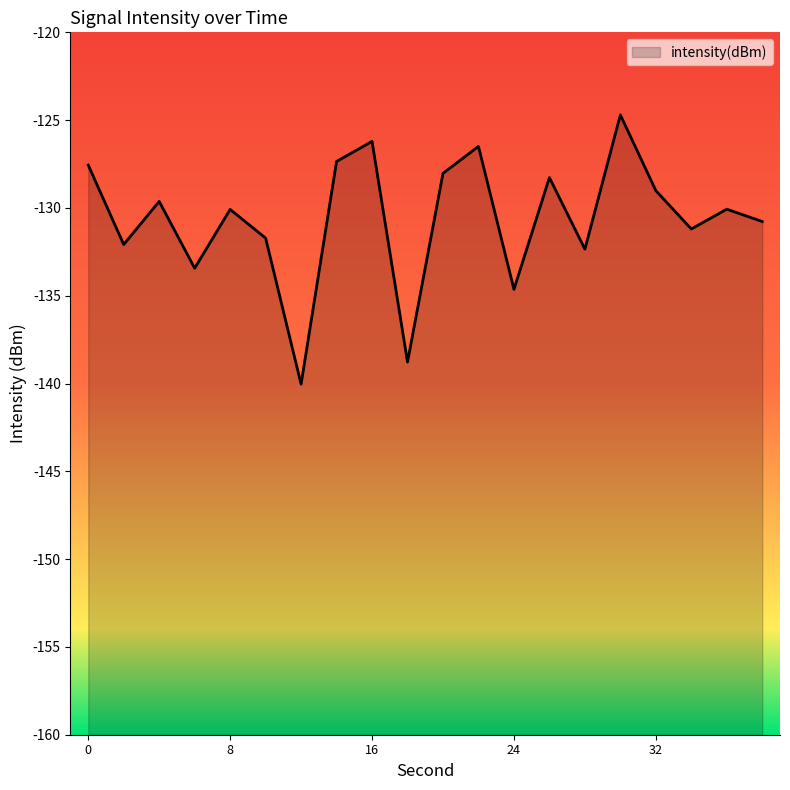

Reading left to right, list all the values displayed in this chart.

-127.6	-132.1	-129.6	-133.4	-130.1	-131.7	-140.0	-127.4	-126.2	-138.8	-128.0	-126.5	-134.6	-128.3	-132.3	-124.7	-129.0	-131.2	-130.1	-130.8